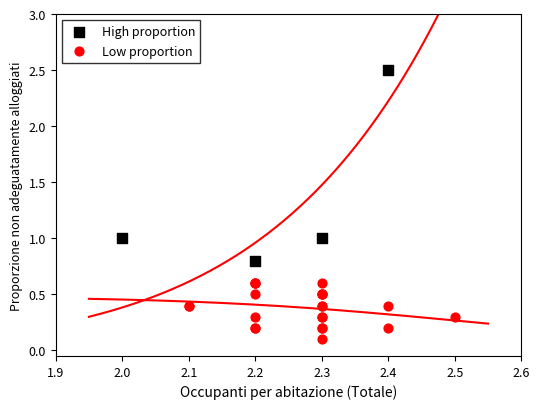

Which series reaches the maximum Y coordinate?

High proportion